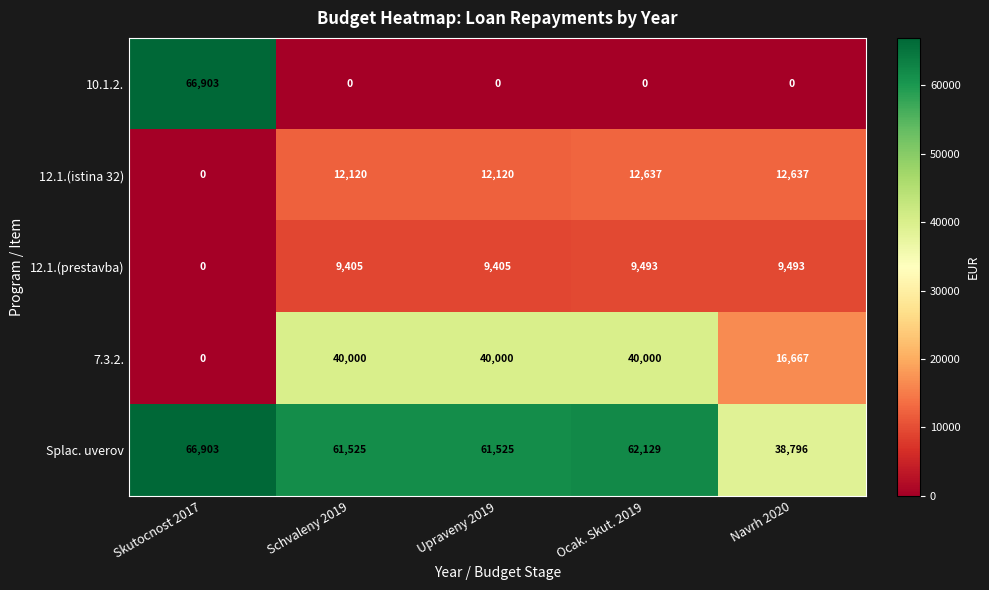

At how many categories does at least one series exceed 58201?

4